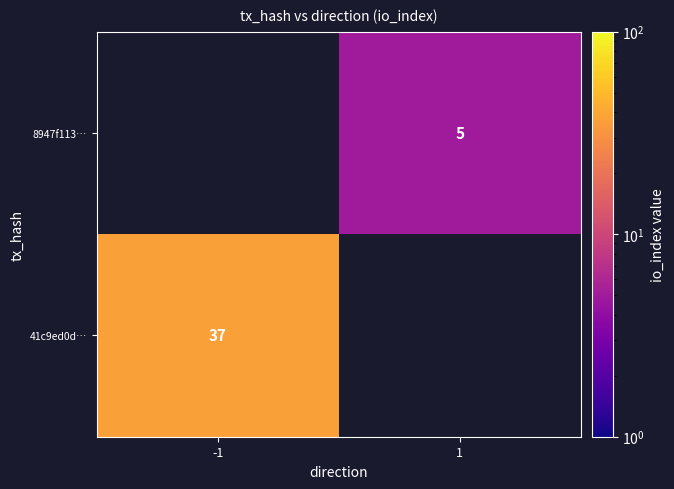

The value of 41c9ed0d… at -1 is 37. True or false?

True